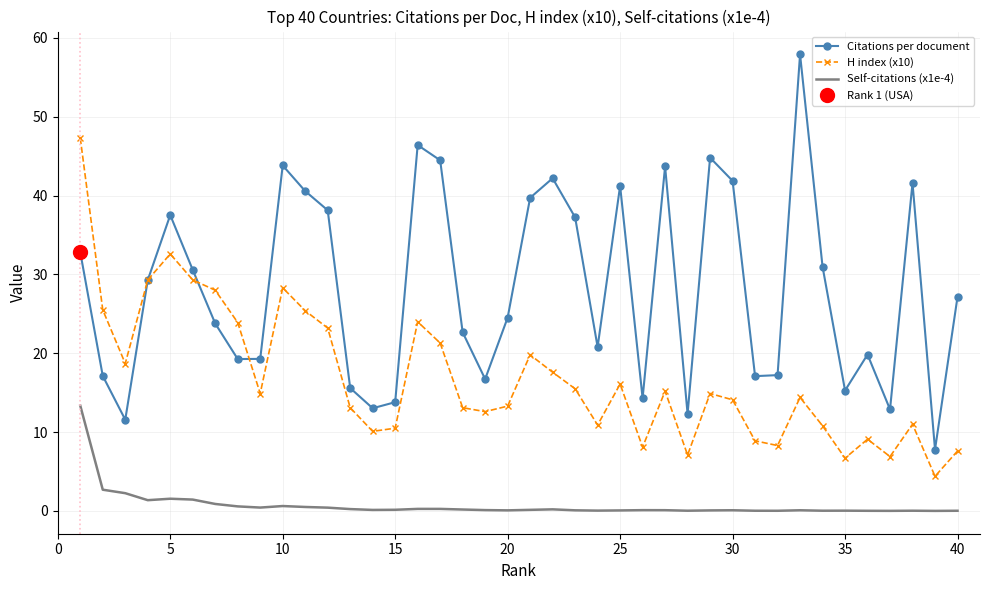

True or false: Citations per document and Self-citations (x1e-4) intersect in this chart.

False